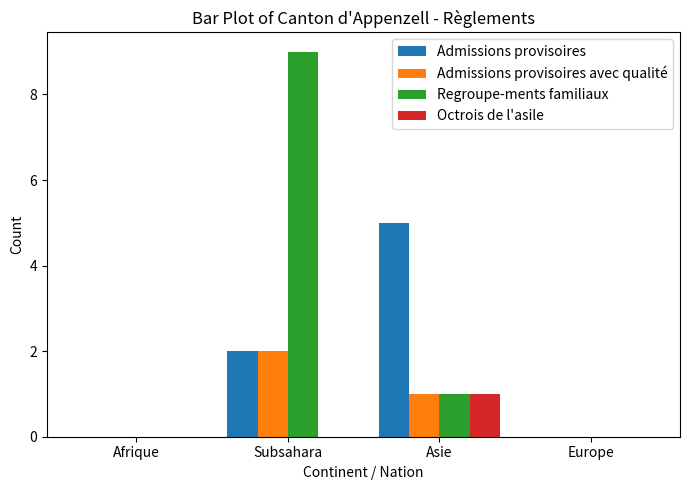

What is the maximum value for Regroupe-ments familiaux?

9